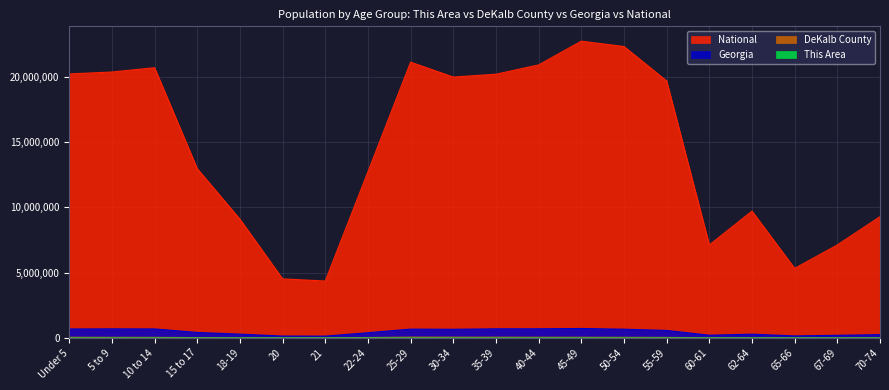

How many lines are shown in the chart?

4